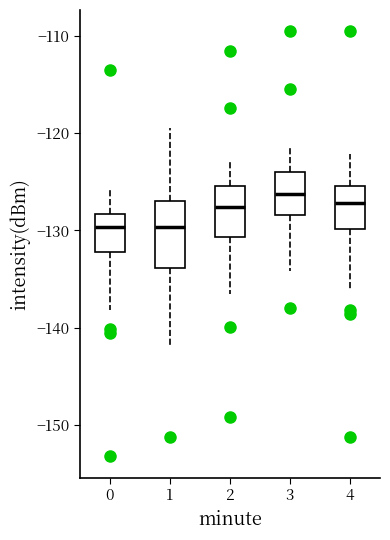

Which box is the tallest, from its lower edge to its upper edge?

1